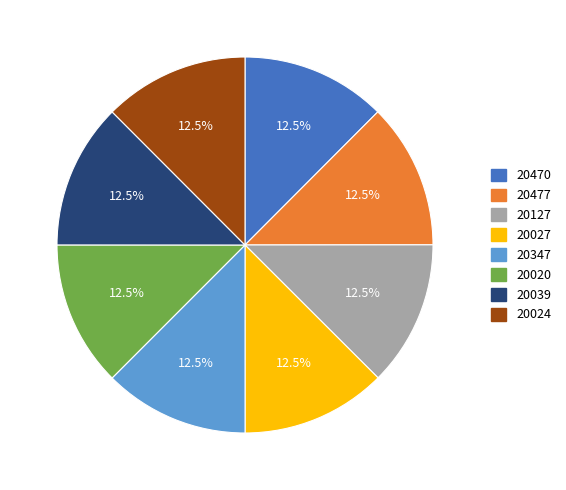

Does 20127 account for over 50% of the chart?

No